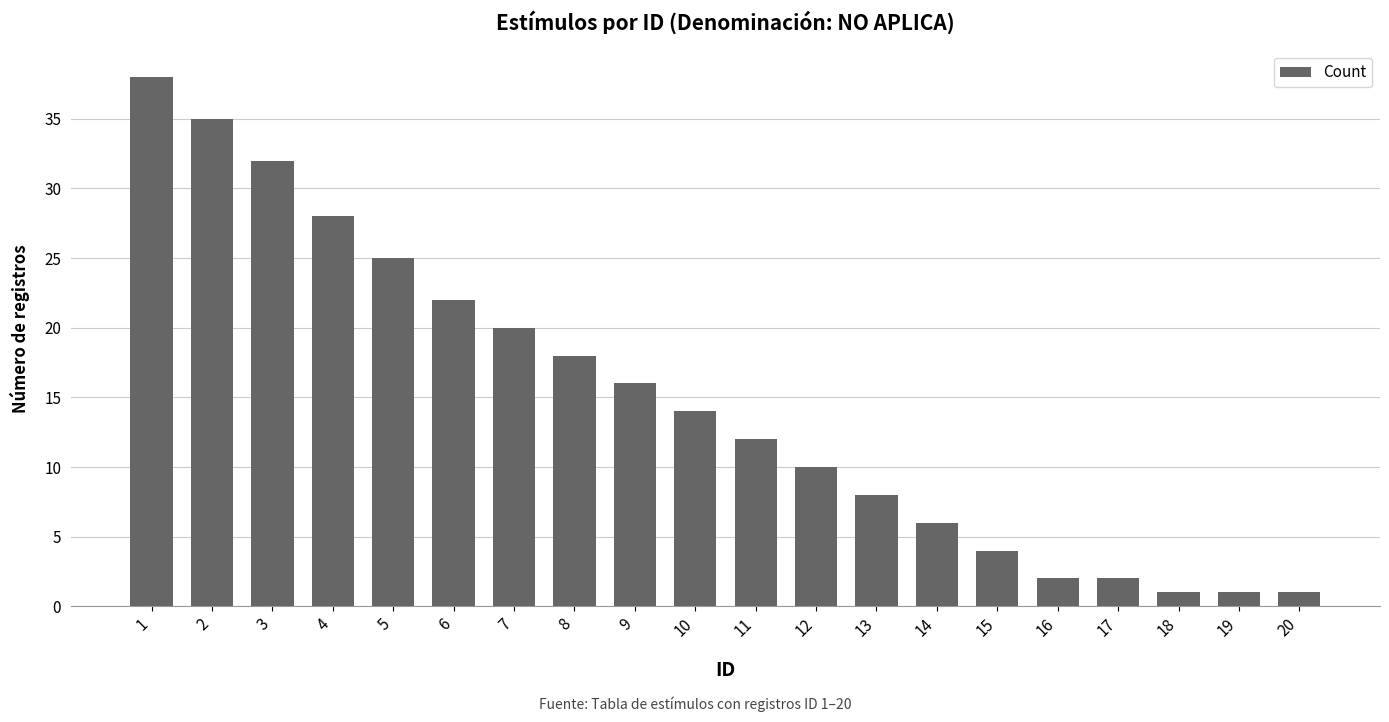

The value at 14 is 6. True or false?

True